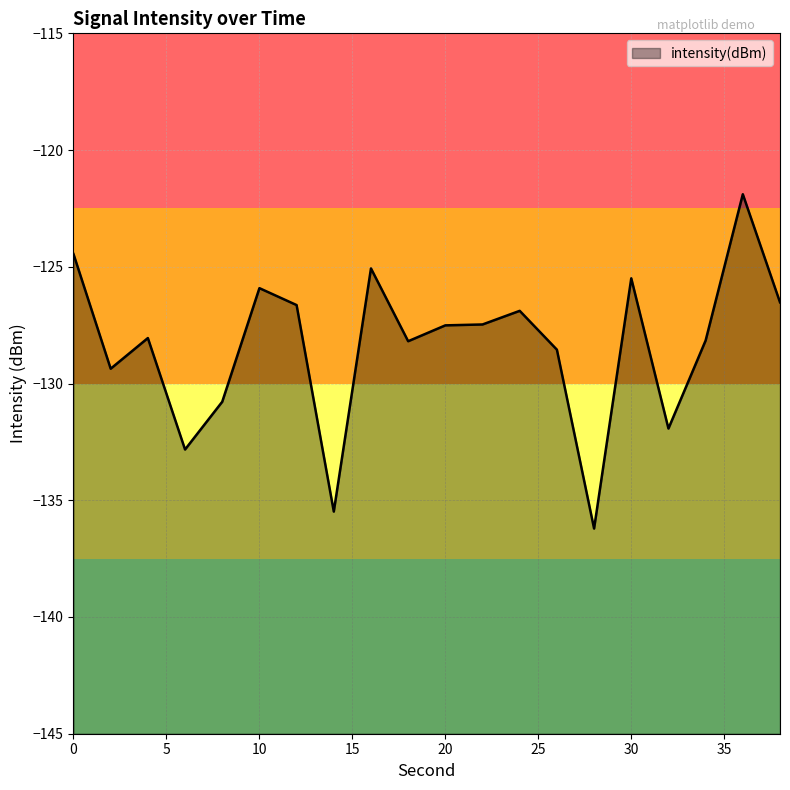

Reading left to right, transcribe all the data shown in this chart.

0=-124.5	2=-129.4	4=-128.1	6=-132.8	8=-130.8	10=-125.9	12=-126.6	14=-135.5	16=-125.1	18=-128.2	20=-127.5	22=-127.5	24=-126.9	26=-128.5	28=-136.2	30=-125.5	32=-131.9	34=-128.2	36=-121.9	38=-126.5